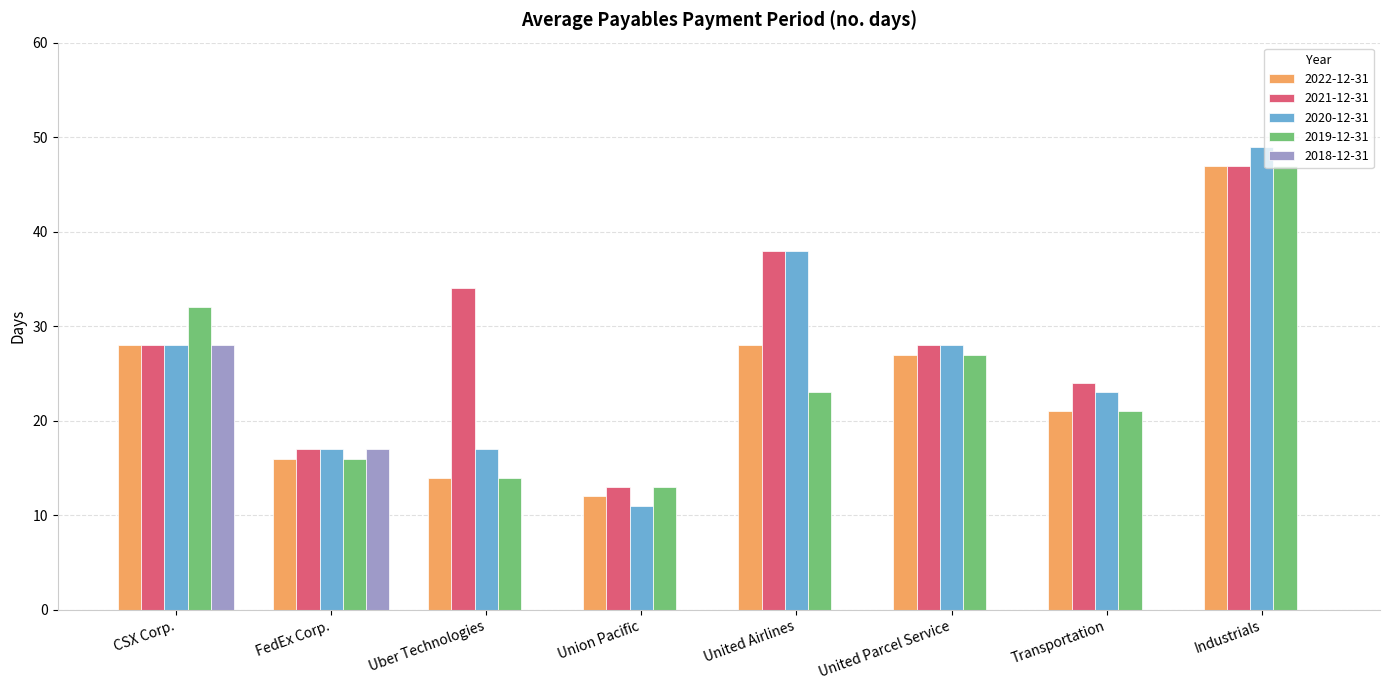

What is the sum of all 2021-12-31 values?

229